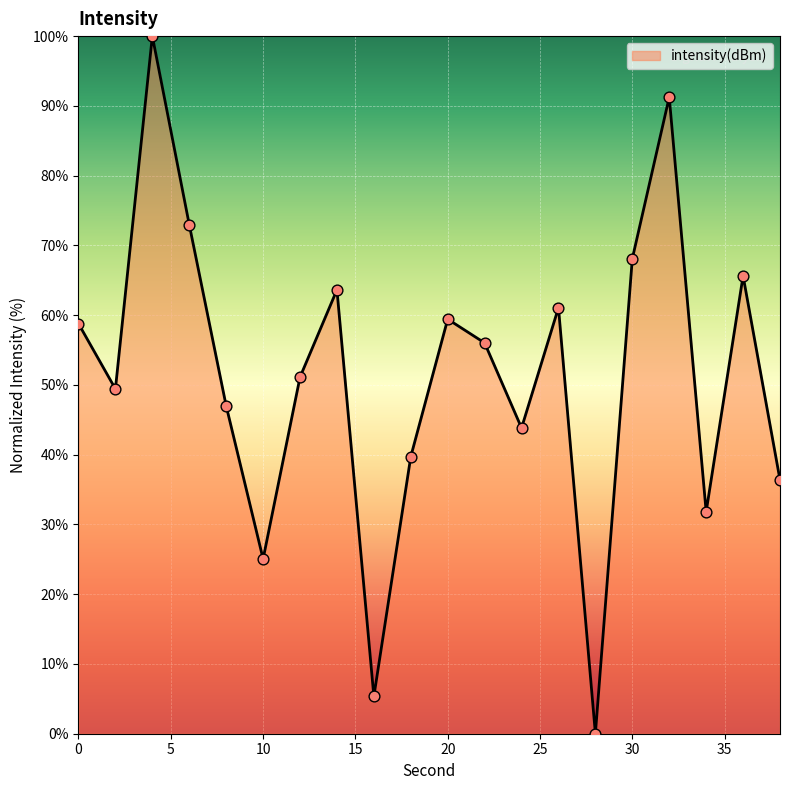

What is the maximum value shown in the chart?

100.0